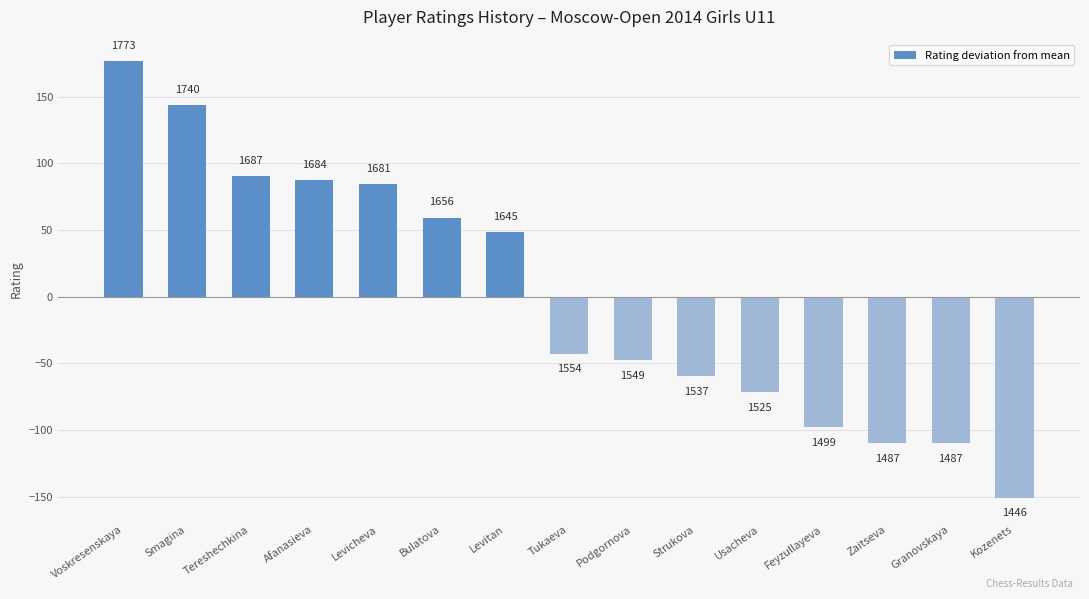

Reading left to right, transcribe all the data shown in this chart.

Voskresenskaya=176.3	Smagina=143.3	Tereshechkina=90.3	Afanasieva=87.3	Levicheva=84.3	Bulatova=59.3	Levitan=48.3	Tukaeva=-42.7	Podgornova=-47.7	Strukova=-59.7	Usacheva=-71.7	Feyzullayeva=-97.7	Zaitseva=-109.7	Granovskaya=-109.7	Kozenets=-150.7